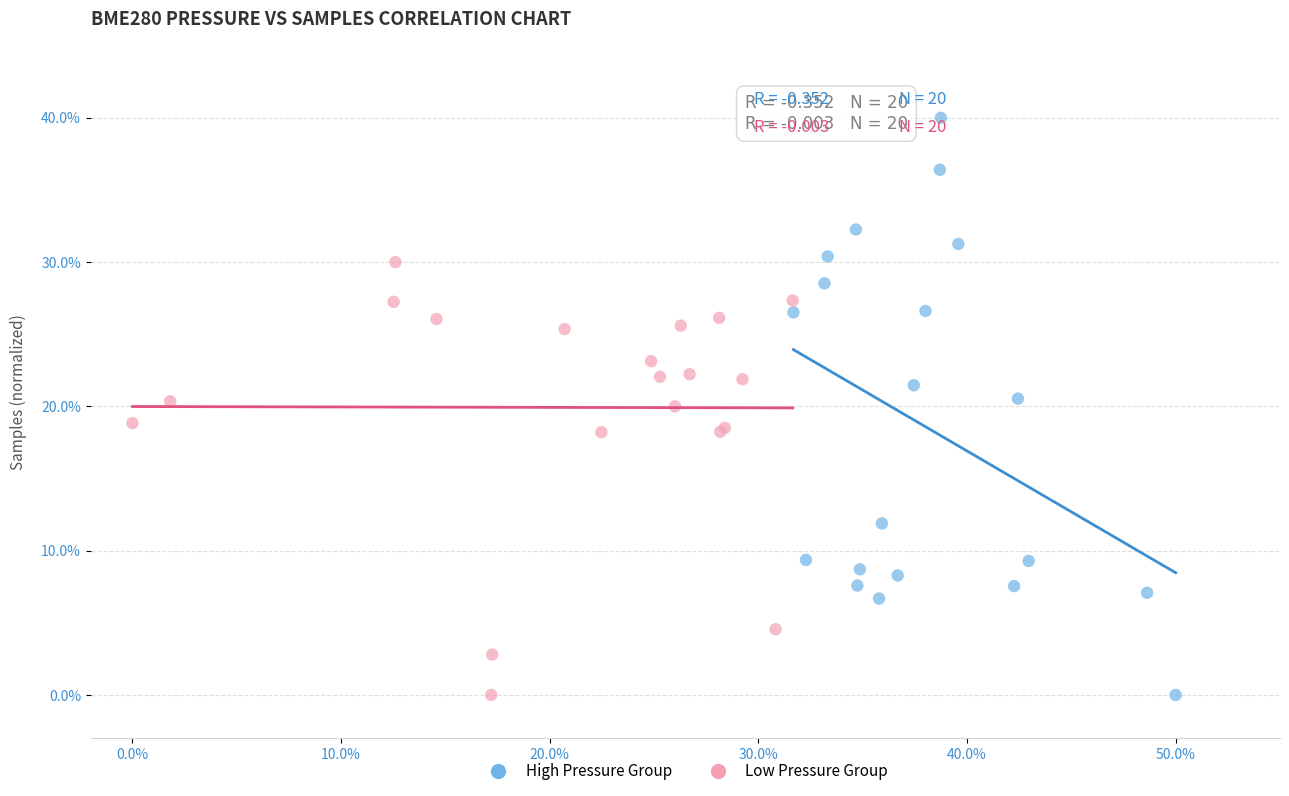

Which series contains the highest Y value?

High Pressure Group